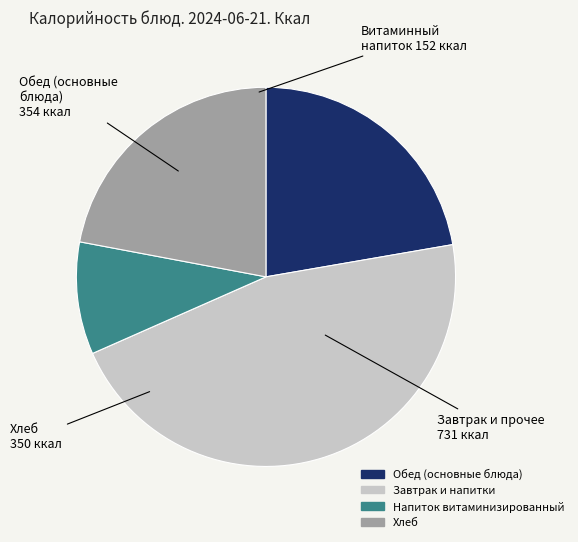

Which category has the biggest portion of the pie?

Завтрак и напитки